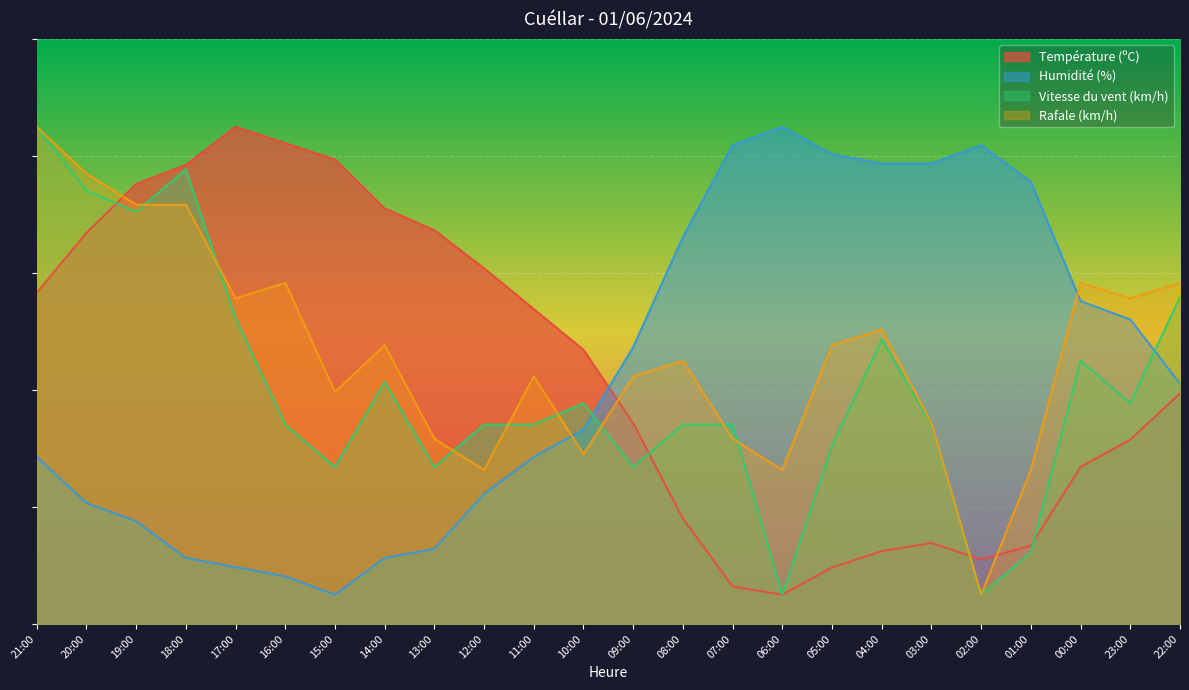

The value of Vitesse du vent (km/h) at 23:00 is 65.8. True or false?

False